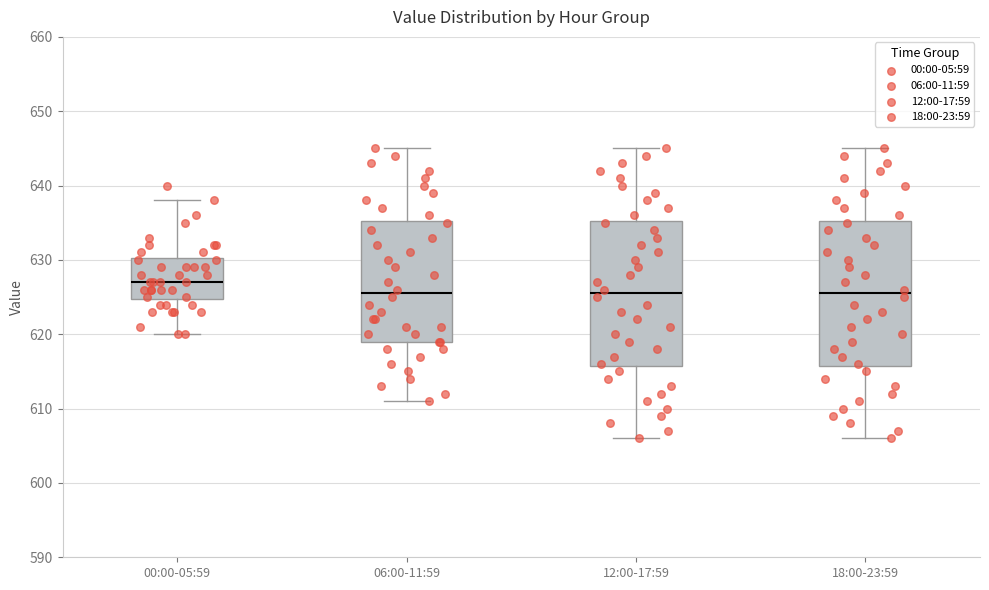

Reading left to right, transcribe this box plot: for each box, give where its median line is, the range the box spans, and where its two whiskers end, as read against the y-axis. The values are not printed on the chart, so give them approximately, as read against the axis.

00:00-05:59: median 627, box 625 to 630, whiskers 620 to 638
06:00-11:59: median 626, box 619 to 635, whiskers 611 to 645
12:00-17:59: median 626, box 616 to 635, whiskers 606 to 645
18:00-23:59: median 626, box 616 to 635, whiskers 606 to 645